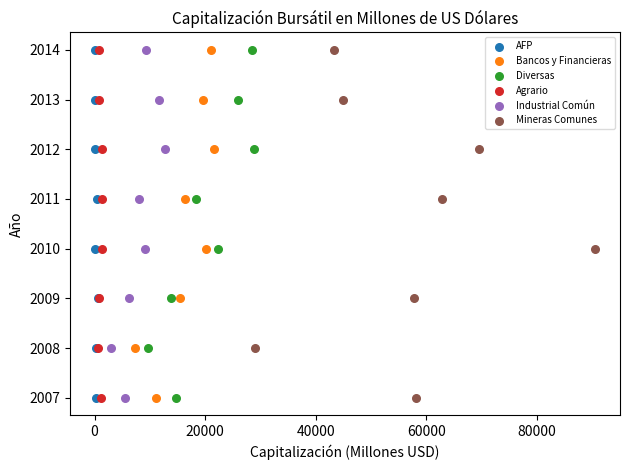

What are all the series names shown in the legend?

AFP, Bancos y Financieras, Diversas, Agrario, Industrial Común, Mineras Comunes